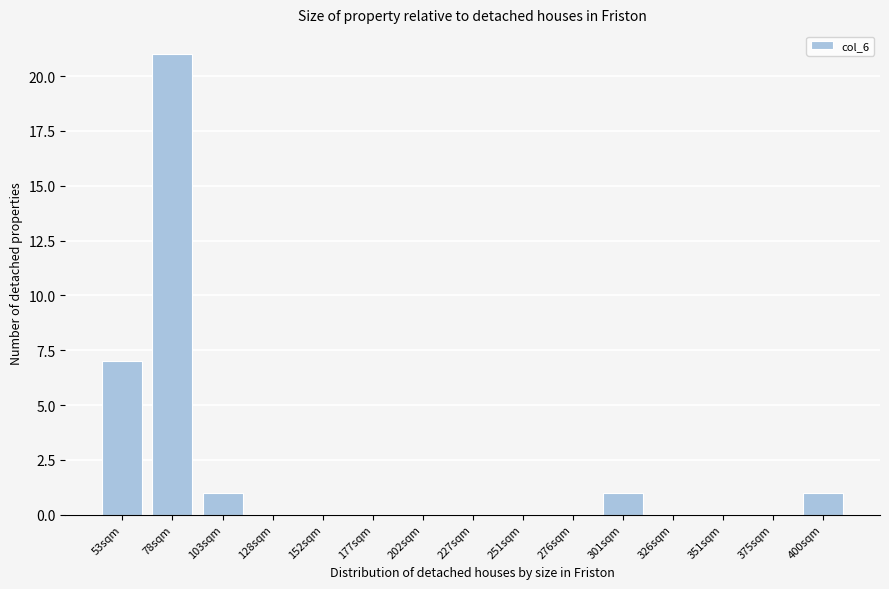

Reading left to right, transcribe all the data shown in this chart.

53sqm=7	78sqm=21	103sqm=1	128sqm=0	152sqm=0	177sqm=0	202sqm=0	227sqm=0	251sqm=0	276sqm=0	301sqm=1	326sqm=0	351sqm=0	375sqm=0	400sqm=1